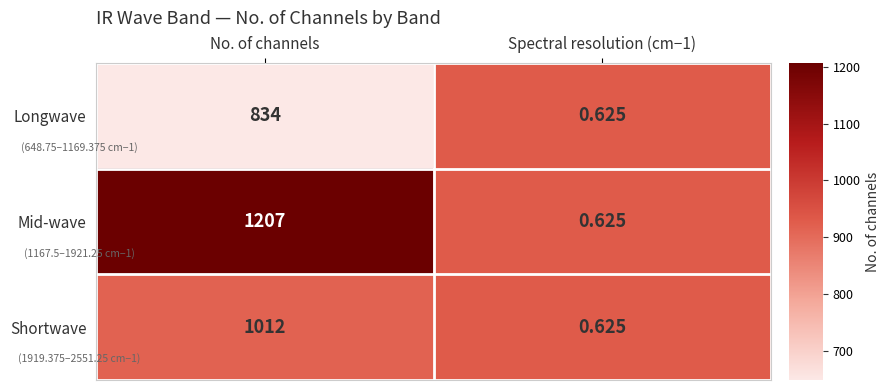

What is the spread (max minus min) of values at No. of channels?

373.0